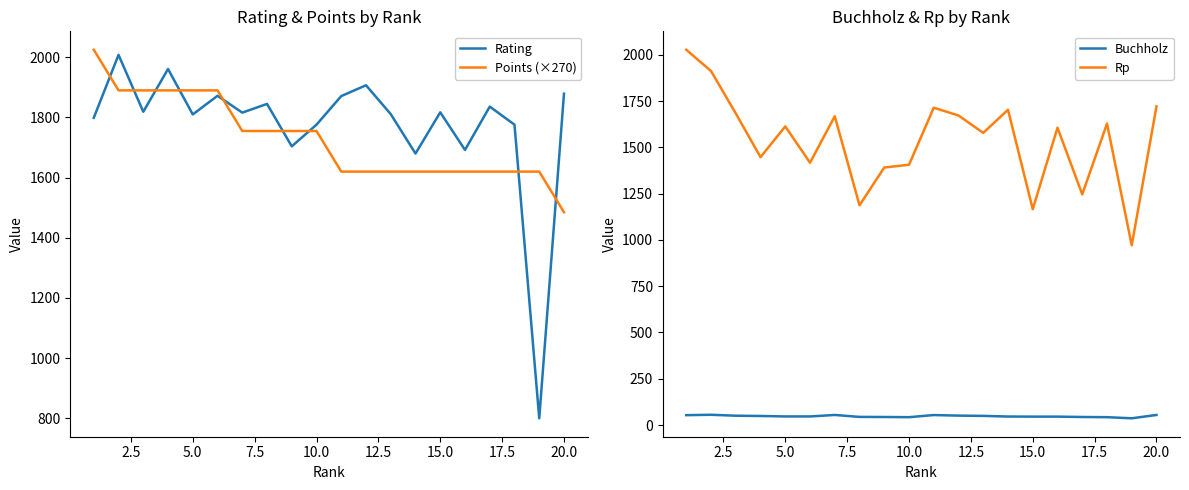

What are all the series names shown in the legend?

Rating, Points (×270), Buchholz, Rp